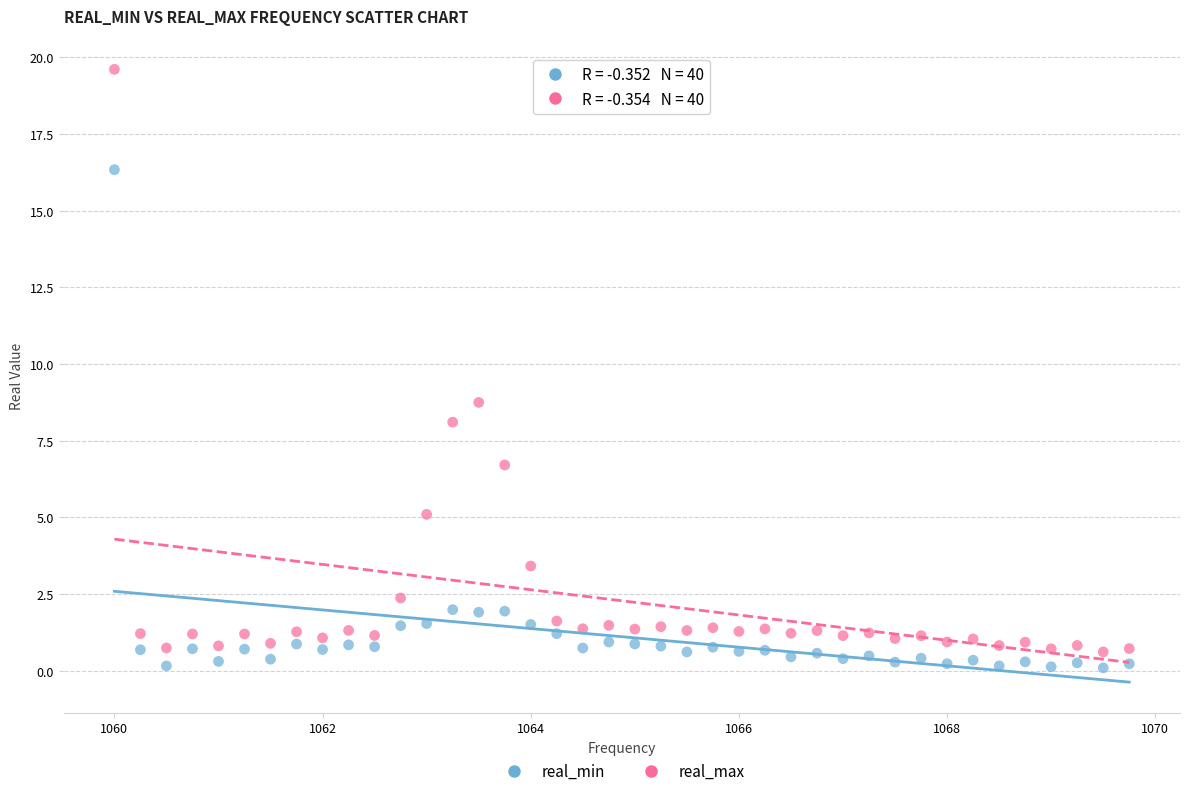

Which series has the largest Y range (max minus min)?

real_max